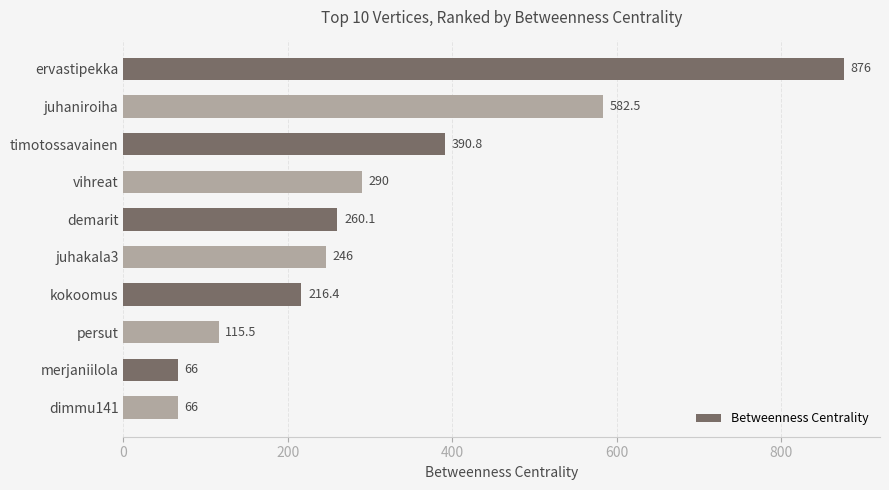

Reading top to bottom, what are all the values shown in this chart?

876.0	582.5	390.8	290.0	260.1	246.0	216.4	115.5	66.0	66.0